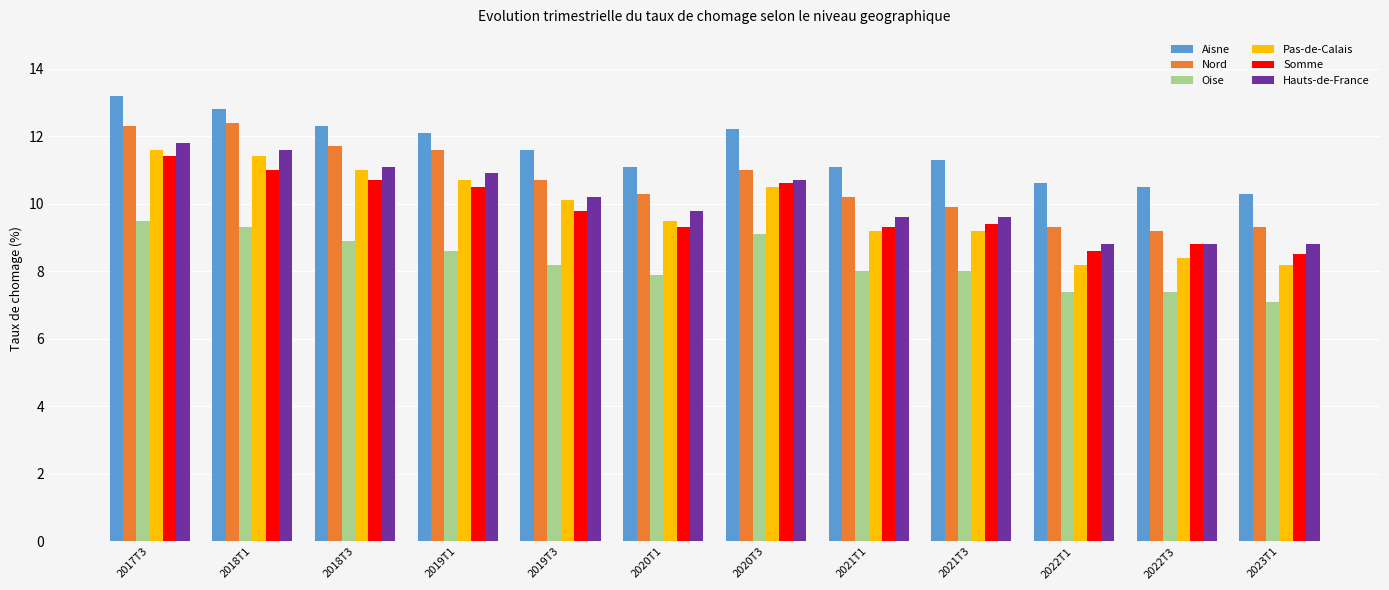

How many distinct data groups are displayed?

6